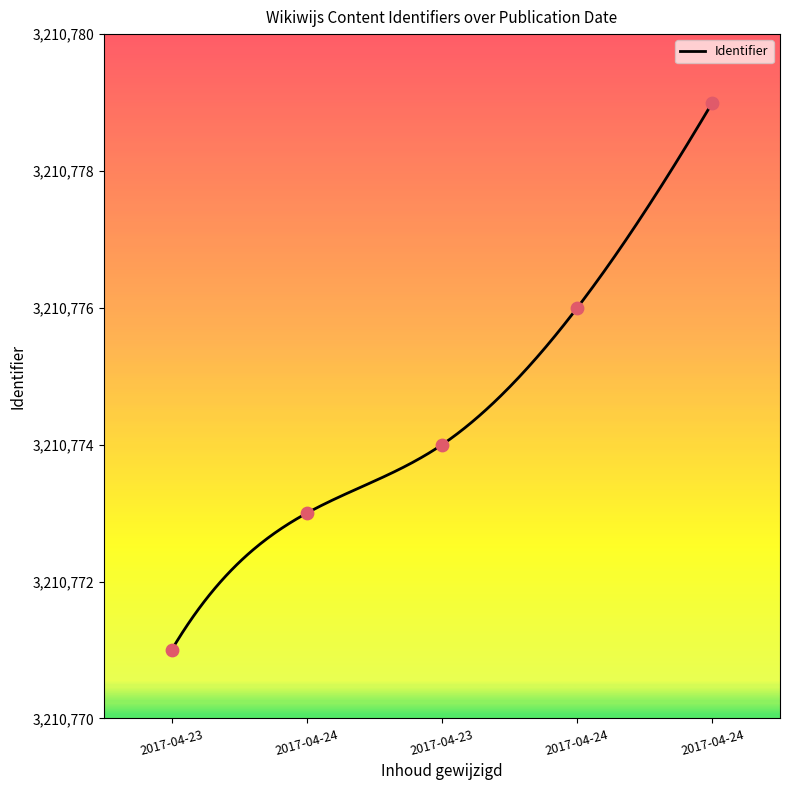

What is the change in value from 2017-04-24 to 2017-04-24?

+3